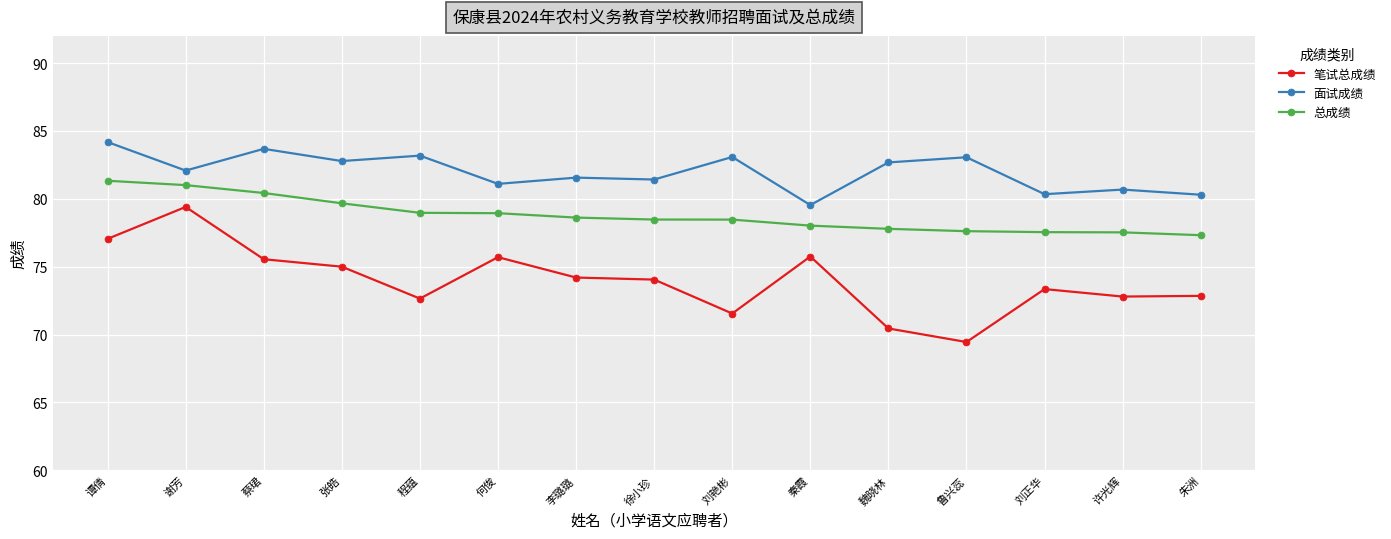

How many data points in 面试成绩 are above 82?

8